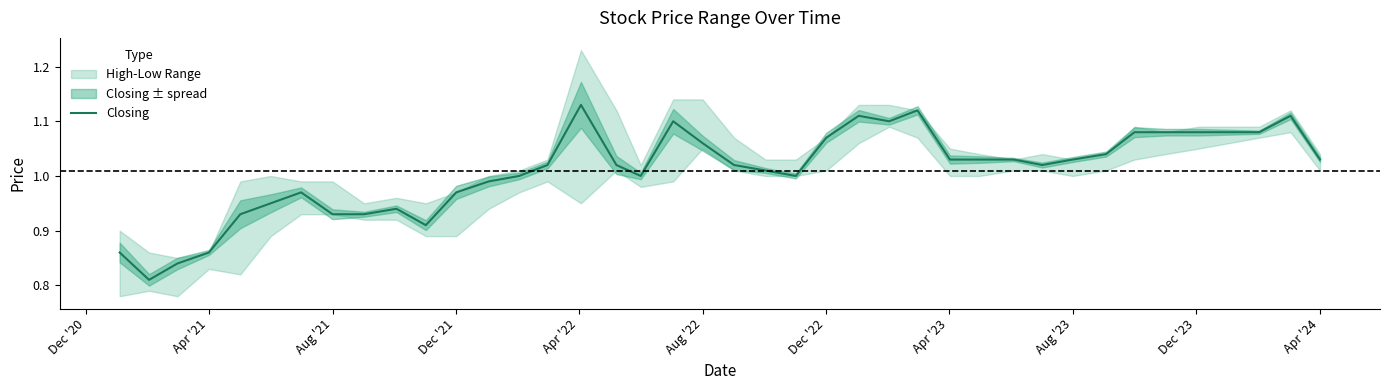

True or false: Closing has a value of 1.6 at Aug '22.

False